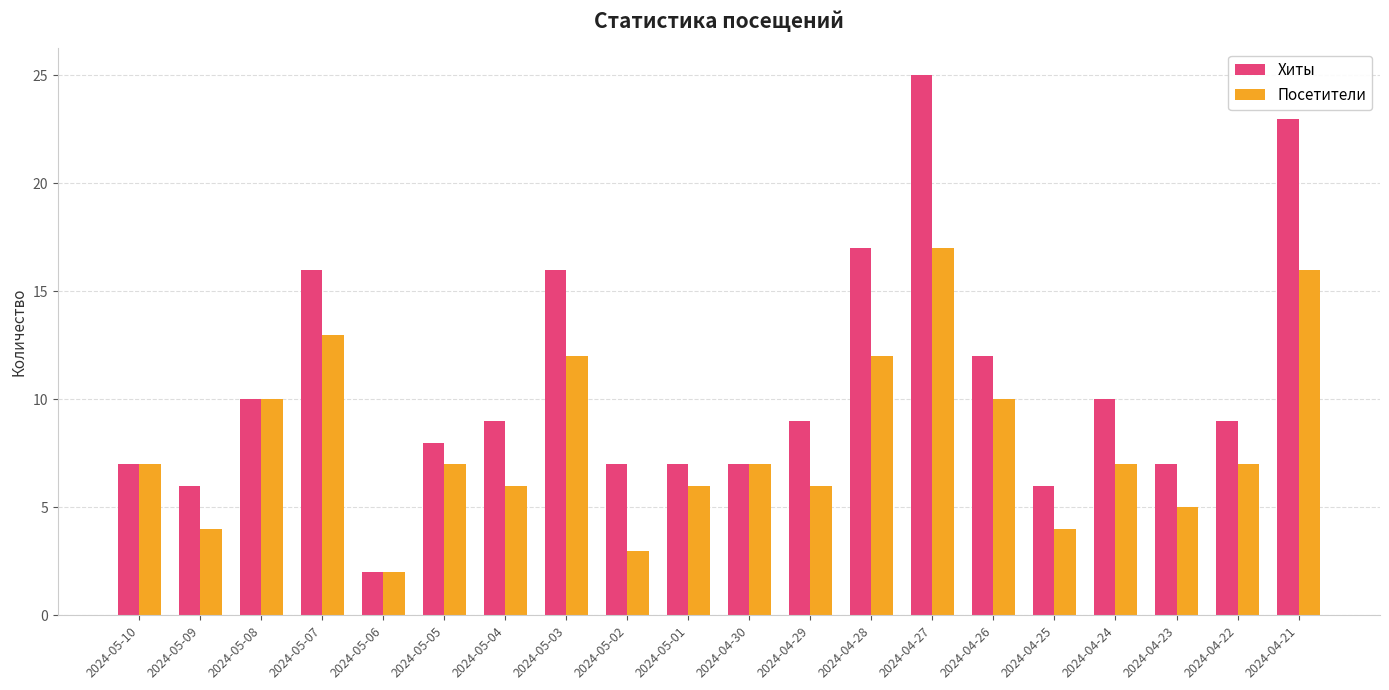

Reading left to right, transcribe all the data shown in this chart.

Хиты: 7	6	10	16	2	8	9	16	7	7	7	9	17	25	12	6	10	7	9	23
Посетители: 7	4	10	13	2	7	6	12	3	6	7	6	12	17	10	4	7	5	7	16